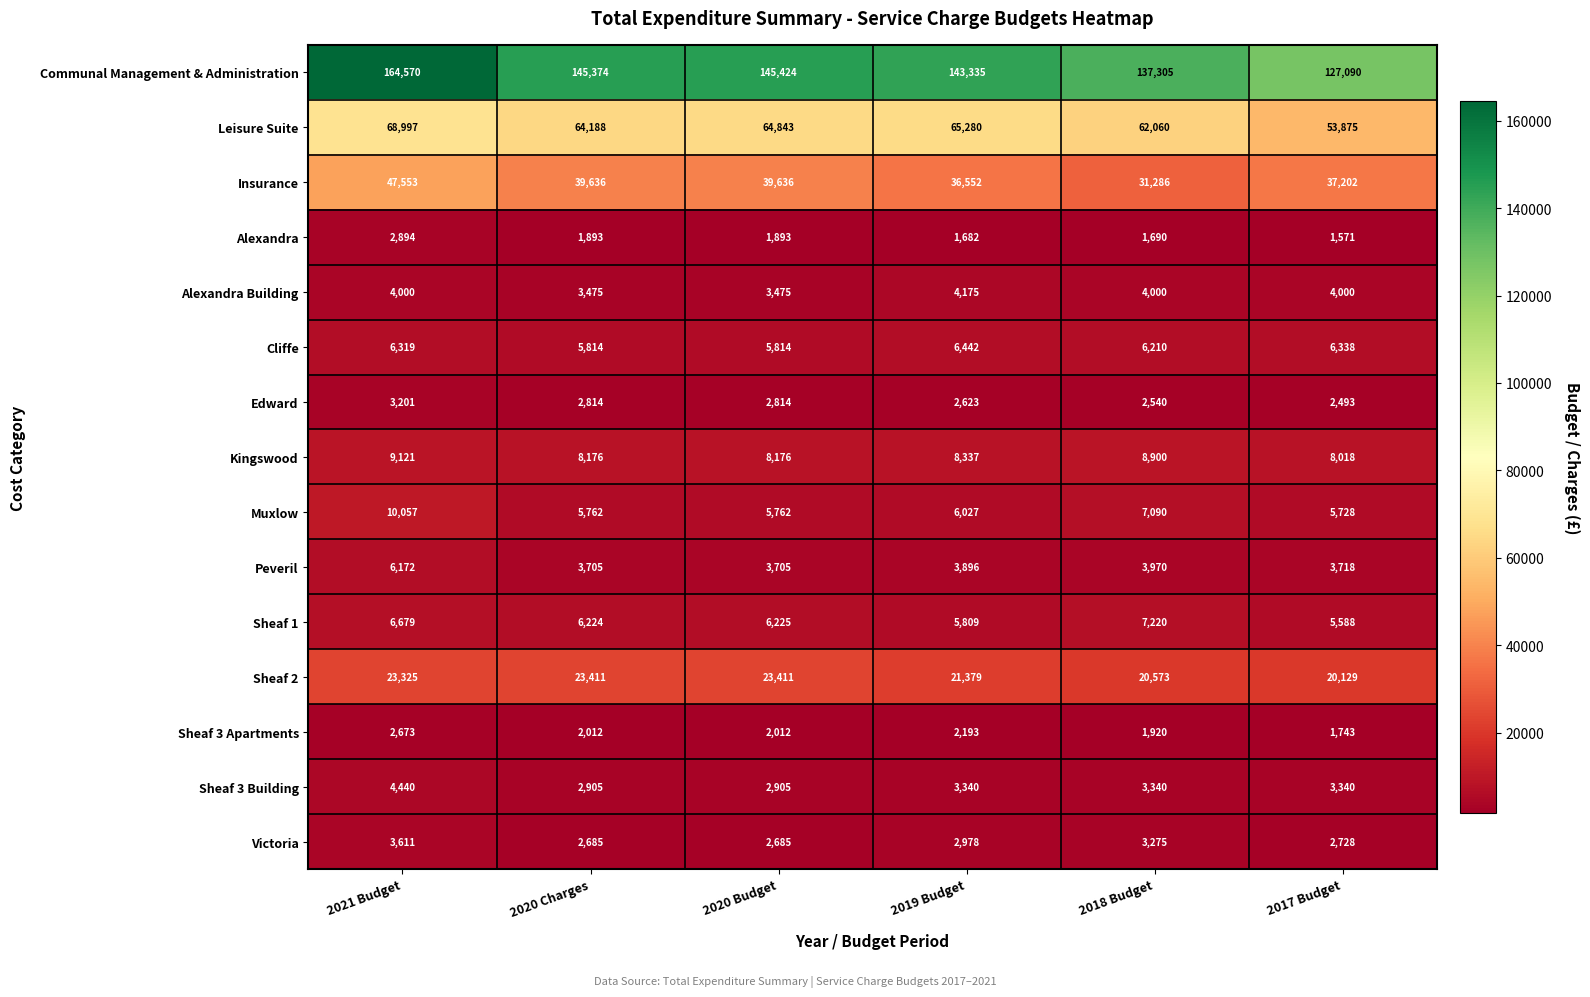

What is the difference between the highest and lowest values at 2020 Charges?

143481